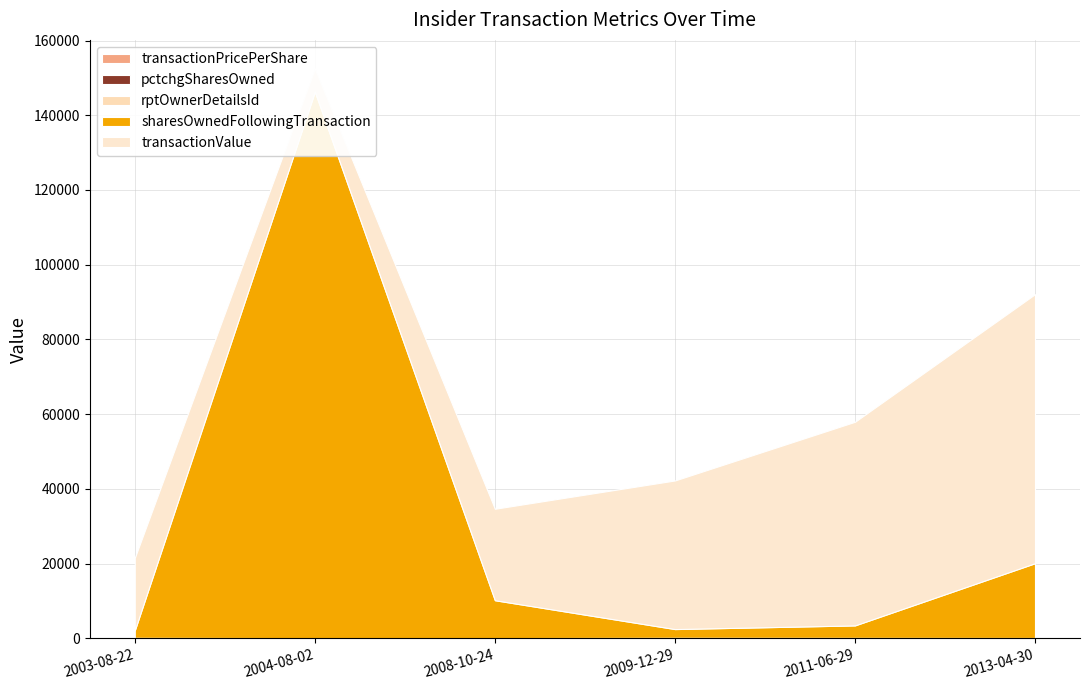

Reading right to left, extract all data points from this chart.

transactionPricePerShare: 2013-04-30=65.1	2011-06-29=54.5	2009-12-29=39.8	2008-10-24=24.5	2004-08-02=31.1	2003-08-22=19.4
pctchgSharesOwned: 2013-04-30=6.0	2011-06-29=43.0	2009-12-29=75.0	2008-10-24=11.0	2004-08-02=0.0	2003-08-22=100.0
rptOwnerDetailsId: 2013-04-30=7.0	2011-06-29=8.0	2009-12-29=8.0	2008-10-24=7.0	2004-08-02=2.0	2003-08-22=1.0
sharesOwnedFollowingTransaction: 2013-04-30=20010.0	2011-06-29=3333.0	2009-12-29=2333.0	2008-10-24=10137.0	2004-08-02=146297.0	2003-08-22=2000.0
transactionValue: 2013-04-30=72023.0	2011-06-29=54510.0	2009-12-29=39784.0	2008-10-24=24484.0	2004-08-02=6214.0	2003-08-22=19410.0